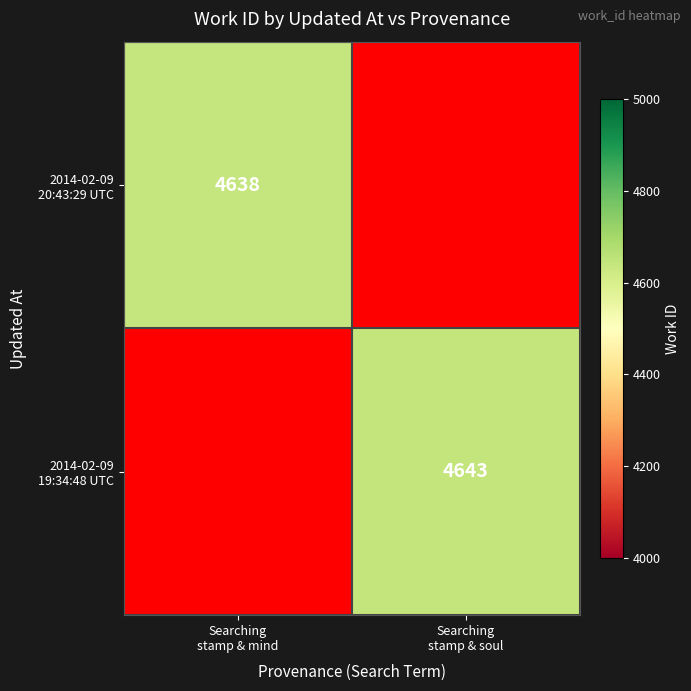

Which label corresponds to the smallest value in the chart?

Searching
stamp & mind